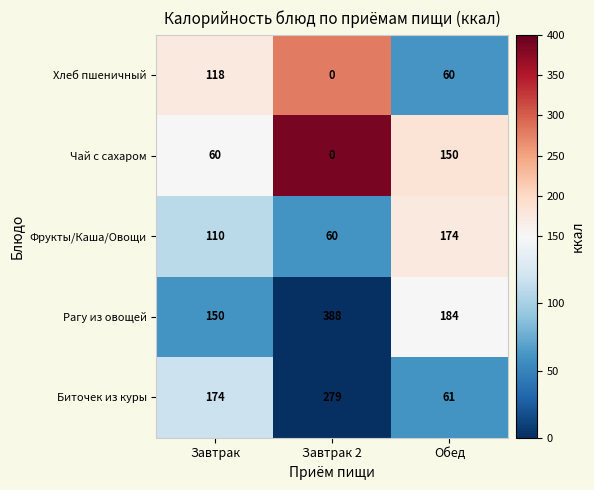

List the series in order of their peak value, lowest first.

Хлеб пшеничный, Чай с сахаром, Фрукты/Каша/Овощи, Биточек из куры, Рагу из овощей